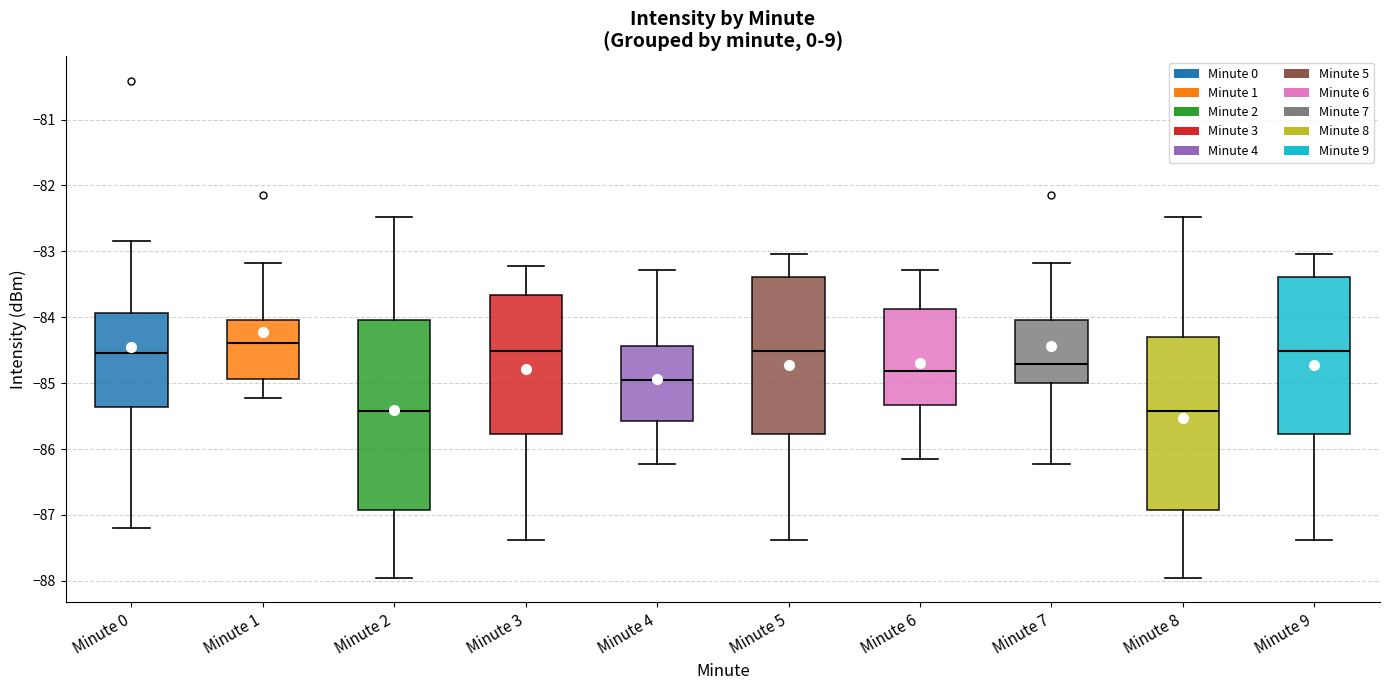

Where does the upper whisker of the box for Minute 4 end on the y-axis? The values are not printed on the chart, so give them approximately, as read against the axis.

-83.3